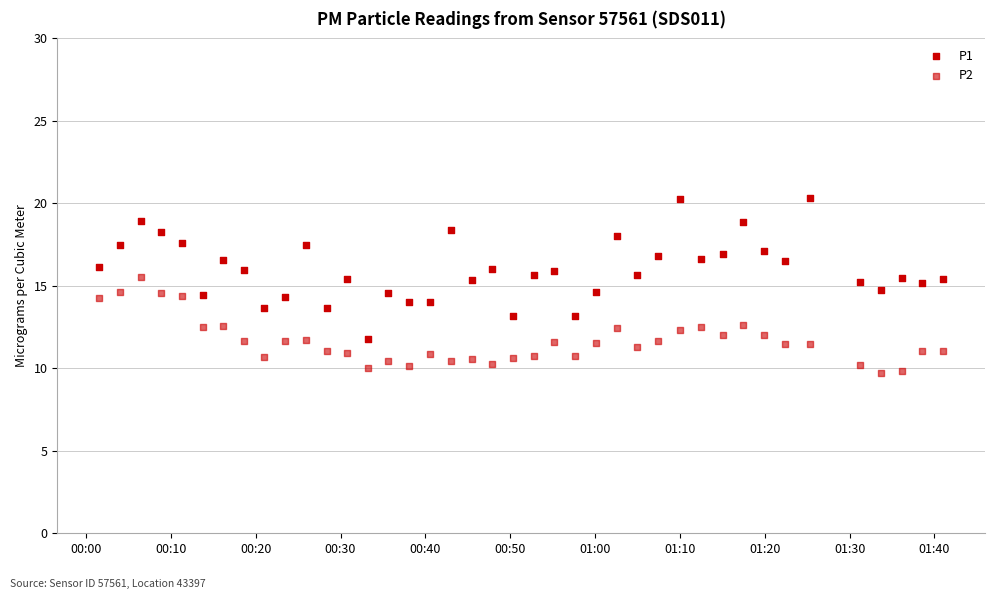

Which series reaches the minimum Y coordinate?

P2